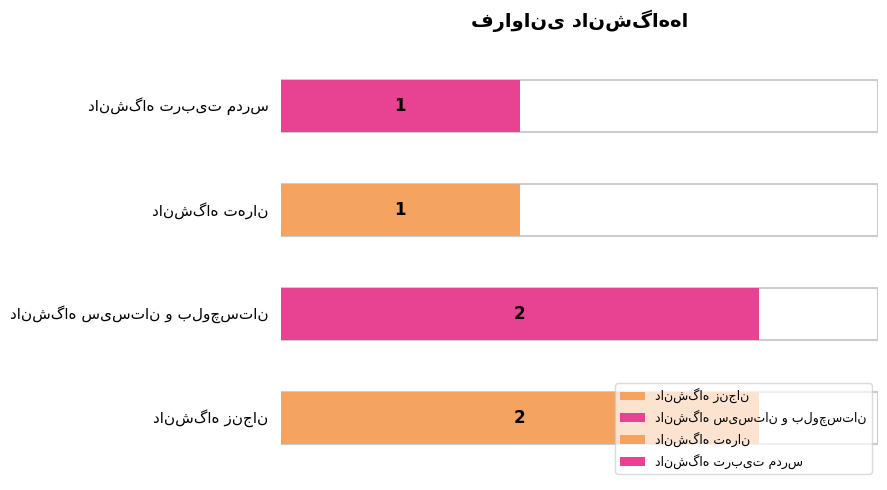

How many values are between 1 and 2?

4